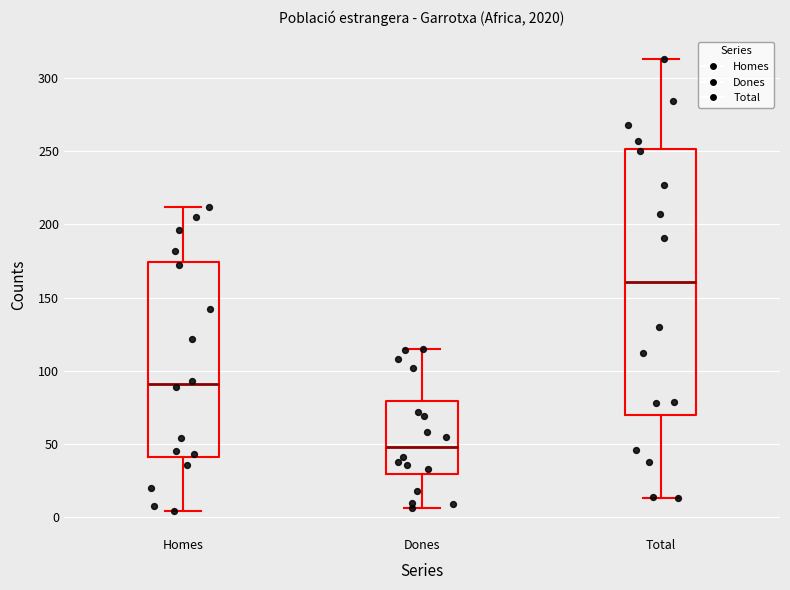

Where is the lower edge of the box for Dones on the y-axis? The values are not printed on the chart, so give them approximately, as read against the axis.

30